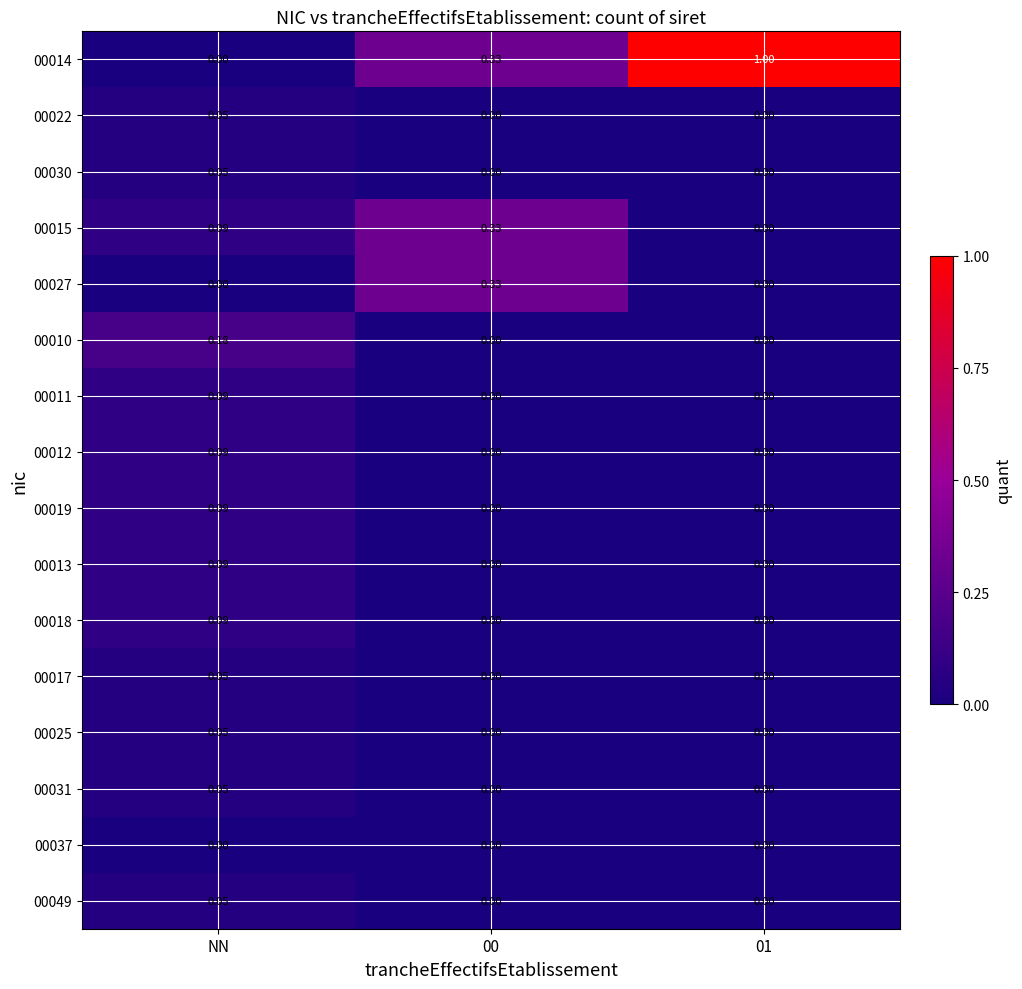

At which category is the sum across all series the highest?

NN